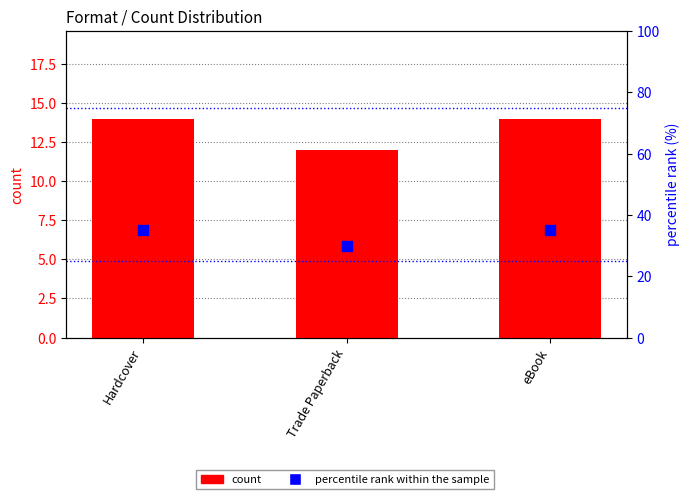

At how many categories does at least one series exceed 21?

3